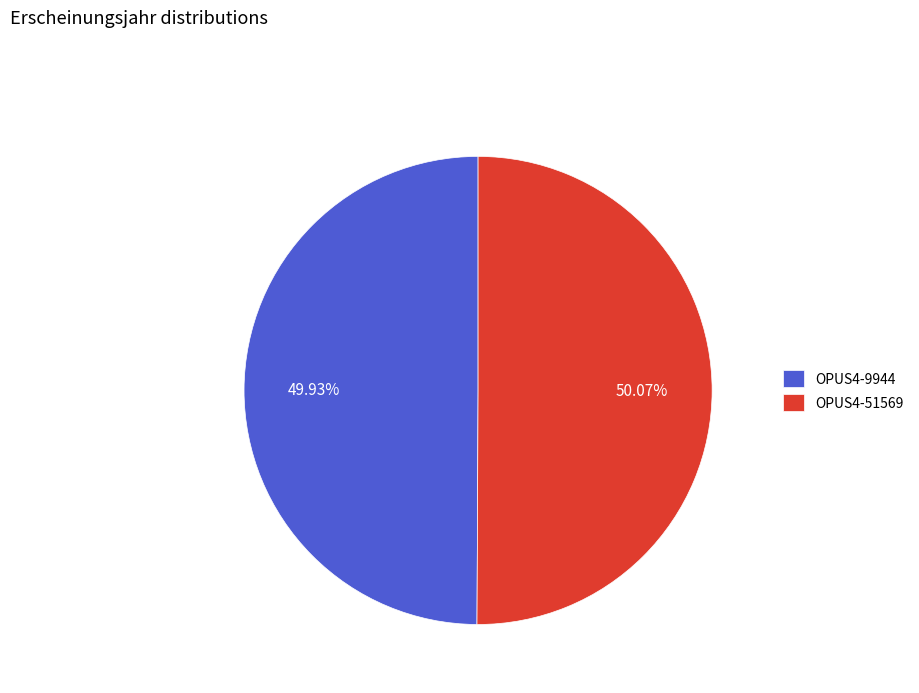

Combined, do OPUS4-51569 and OPUS4-9944 account for over 50%?

Yes